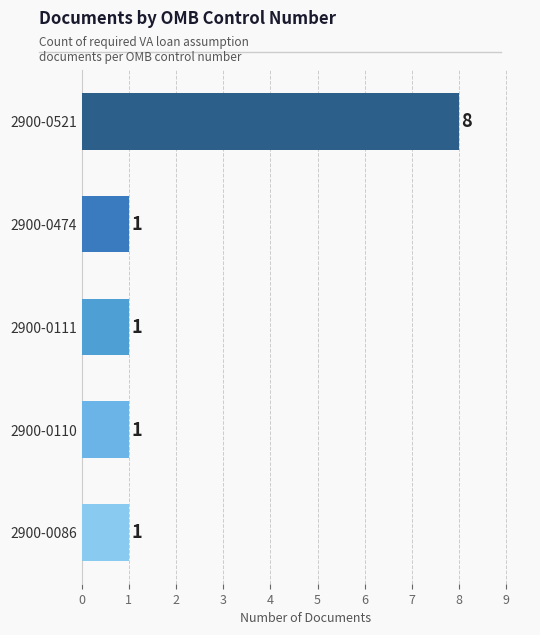

How many values are between 1 and 2?

4